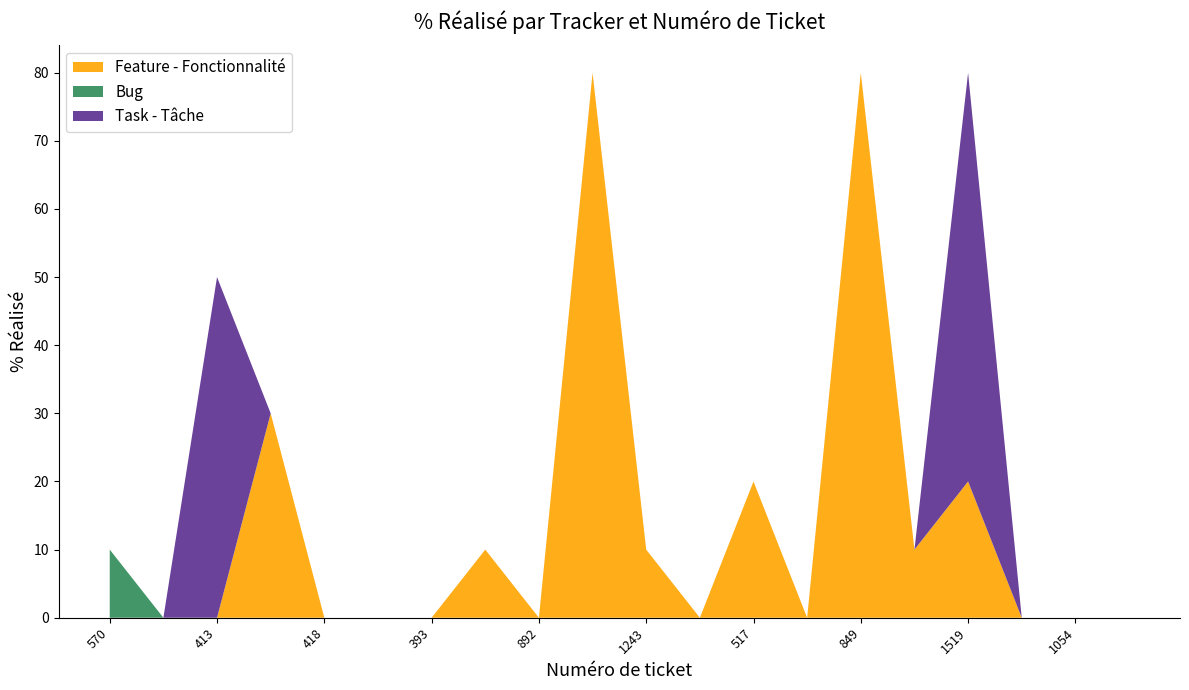

Reading left to right, transcribe all the data shown in this chart.

Feature - Fonctionnalité: 0	0	0	30	0	0	0	10	0	80	10	0	20	0	80	10	20	0	0	0
Bug: 10	0	0	0	0	0	0	0	0	0	0	0	0	0	0	0	0	0	0	0
Task - Tâche: 0	0	50	0	0	0	0	0	0	0	0	0	0	0	0	0	60	0	0	0